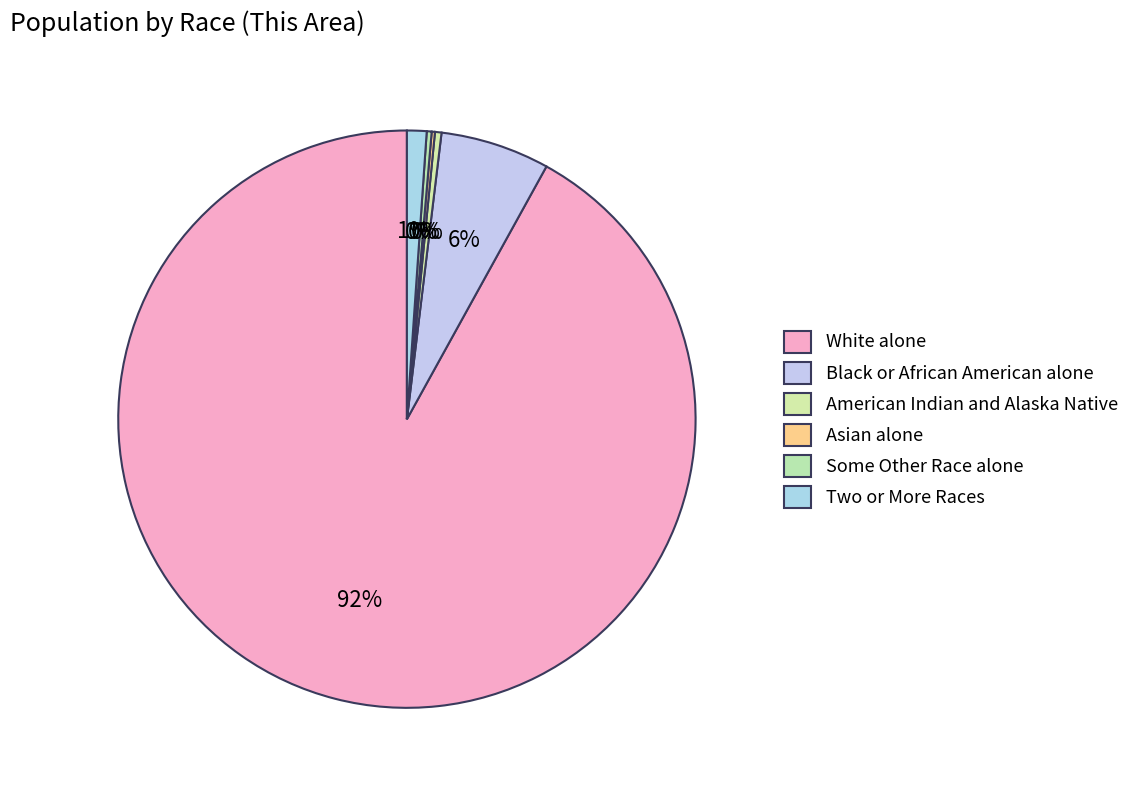

True or false: White alone accounts for 92% of the total.

True